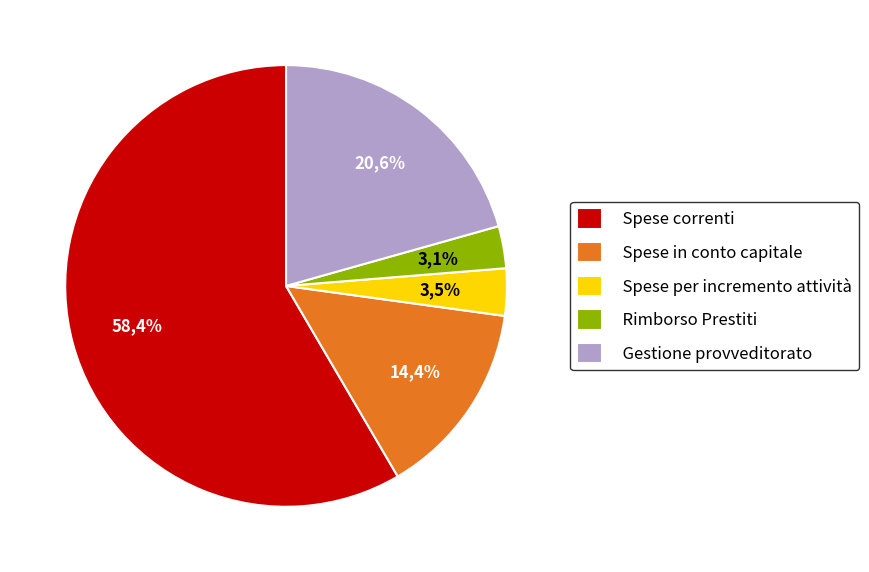

Count the number of slices in the pie.

5